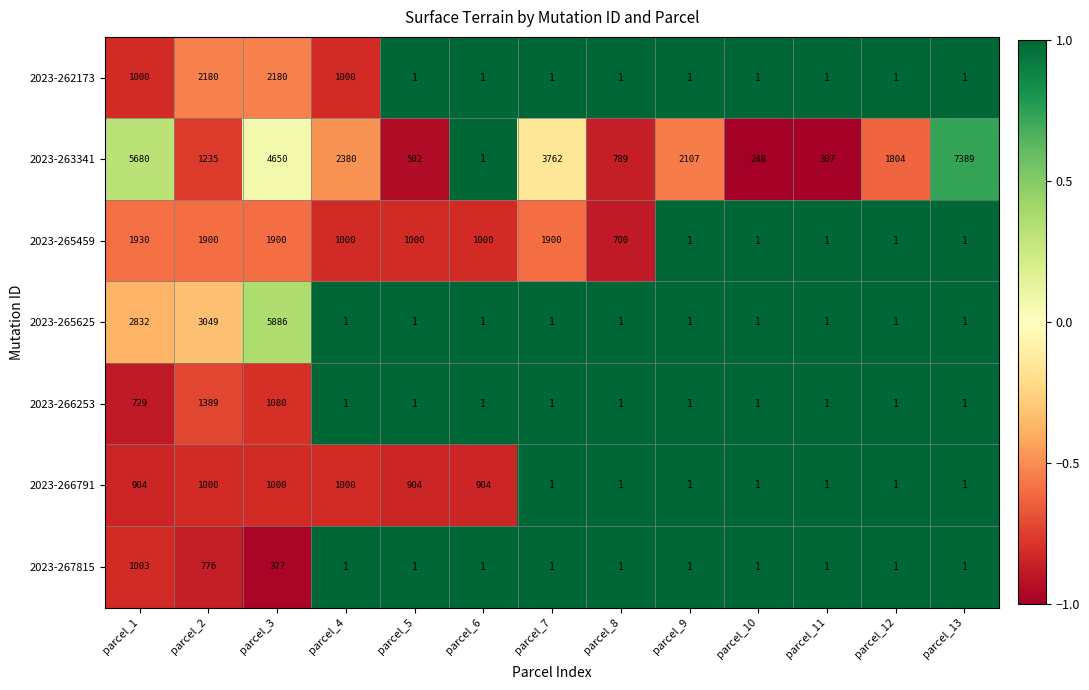

Is it true that 2023-267815 equals 1719 at parcel_1?

False